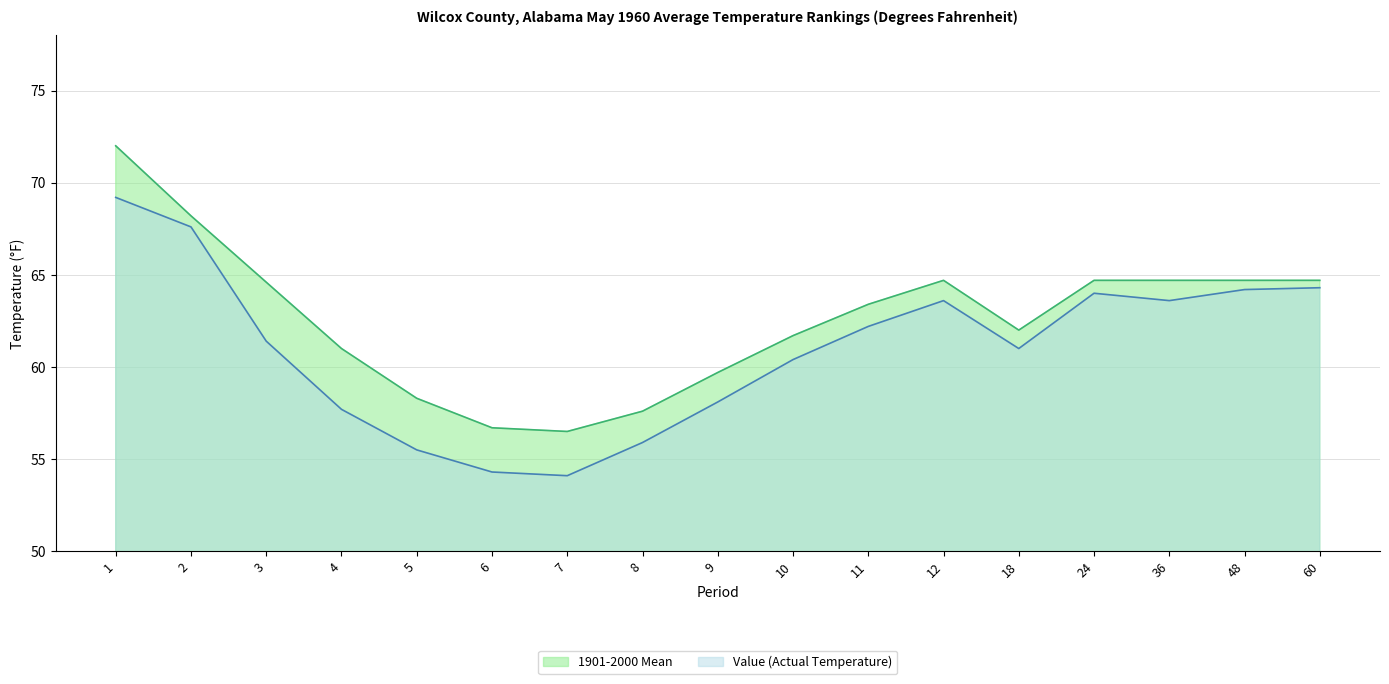

The Value (Actual Temperature) series shows 54.3 at 6. True or false?

True